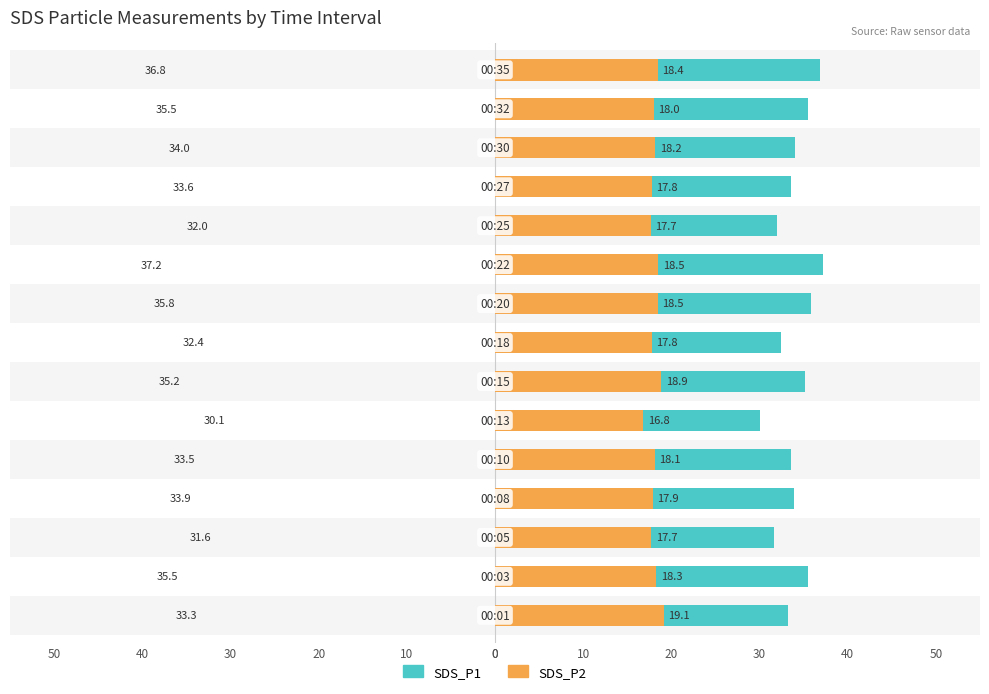

The value of SDS_P1 at 50 is 58.8. True or false?

False